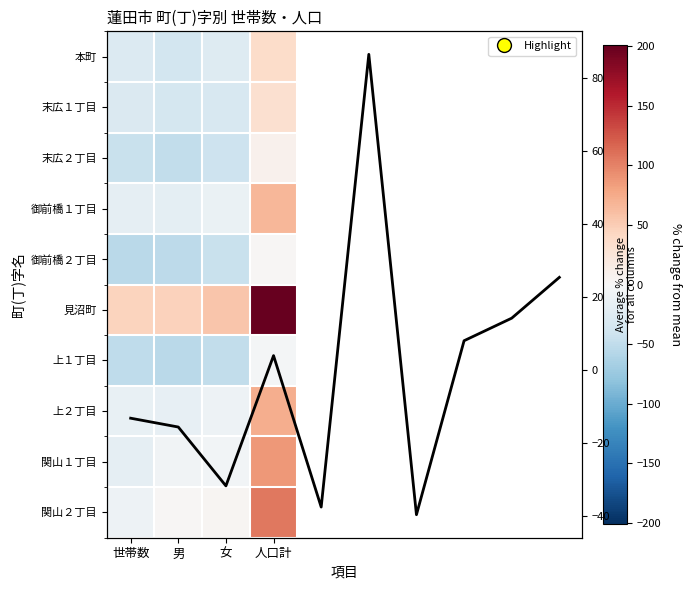

Is the value of 末広１丁目 at 人口計 greater than the value of 御前橋２丁目 at 世帯数?

Yes